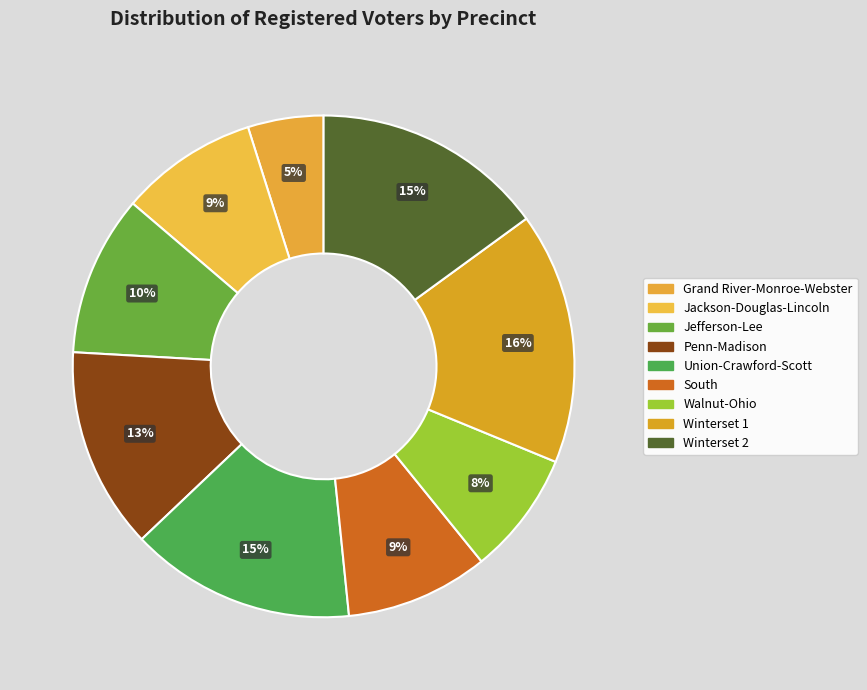

Count the number of slices in the pie.

9